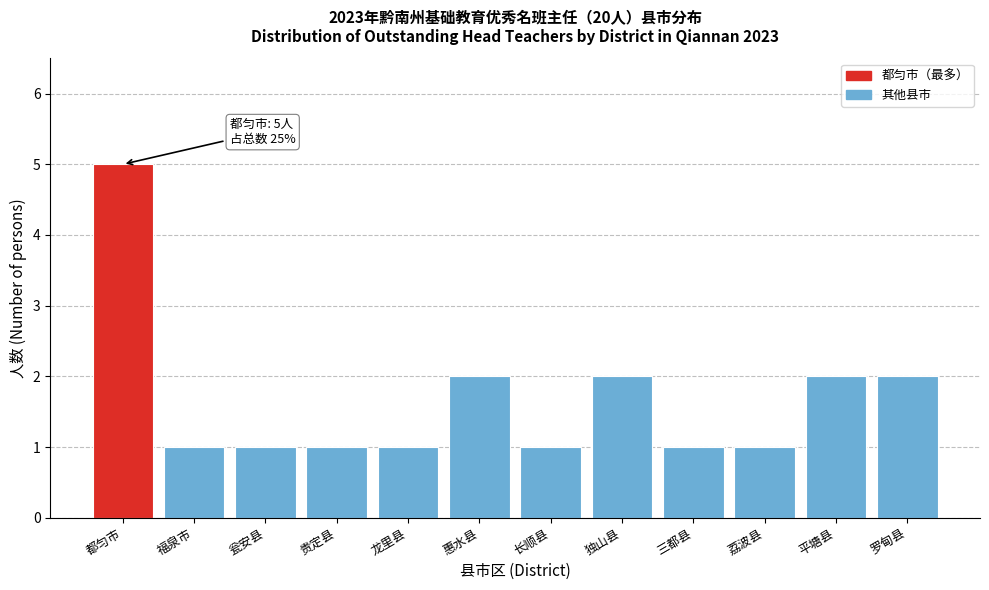

Reading left to right, extract all data points from this chart.

都匀市=5	福泉市=1	瓮安县=1	贵定县=1	龙里县=1	惠水县=2	长顺县=1	独山县=2	三都县=1	荔波县=1	平塘县=2	罗甸县=2